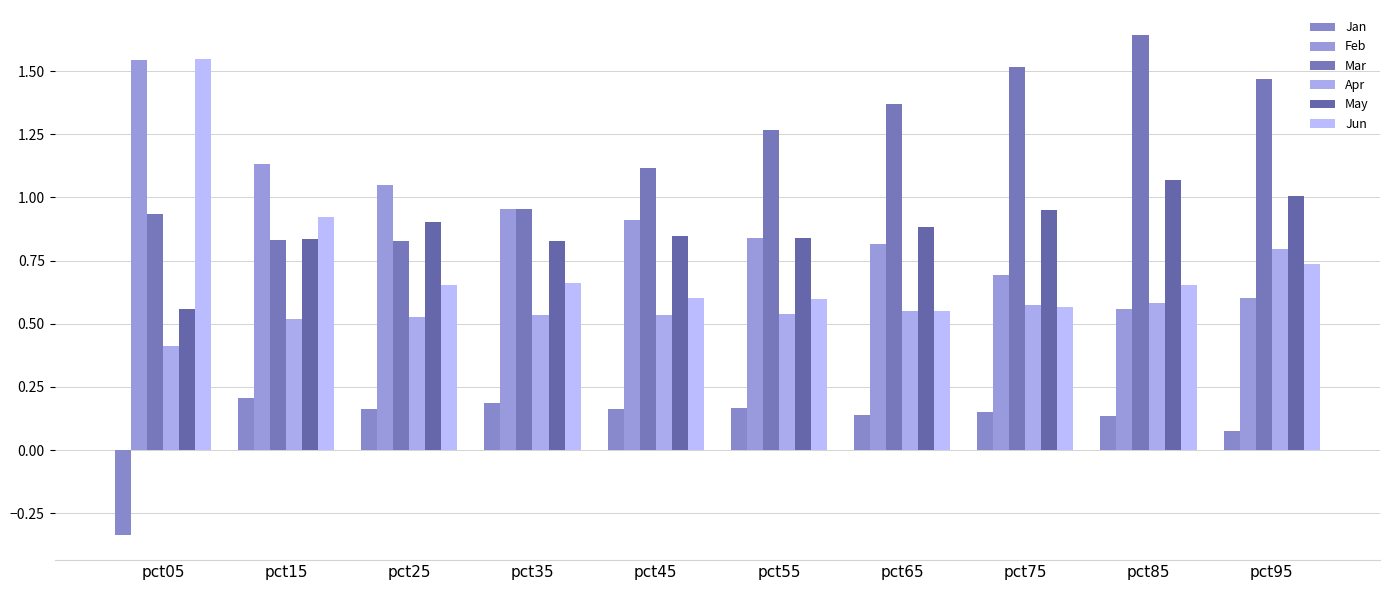

At which label is Apr closest to 0?

pct05